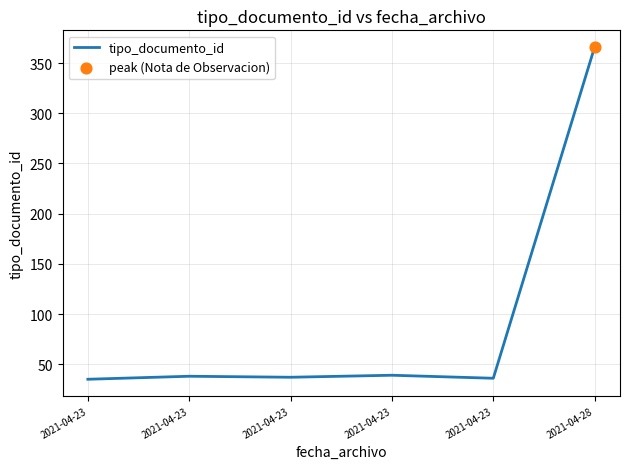

What is the change in value from 2021-04-23 to 2021-04-23?

-1